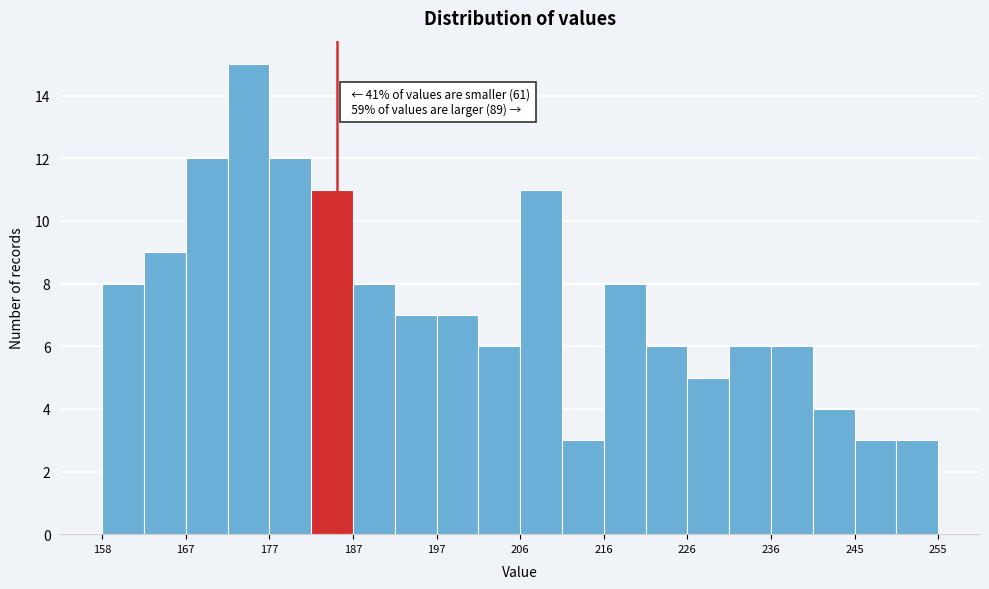

Which range on the x-axis has the tallest bar?

172 to 177